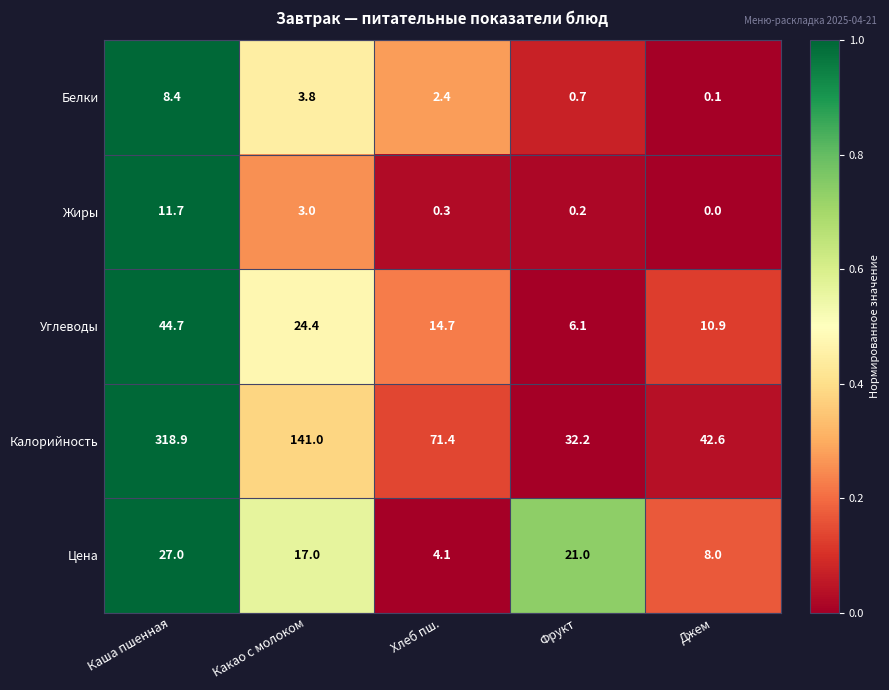

At which category is the sum across all series the highest?

Каша пшенная